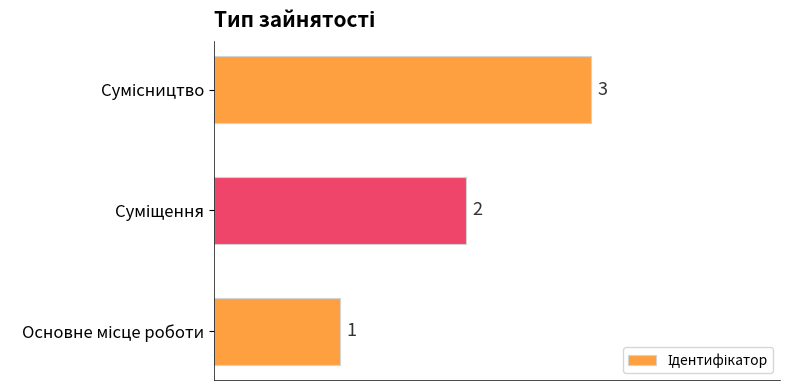

What is the sum of all values?

6